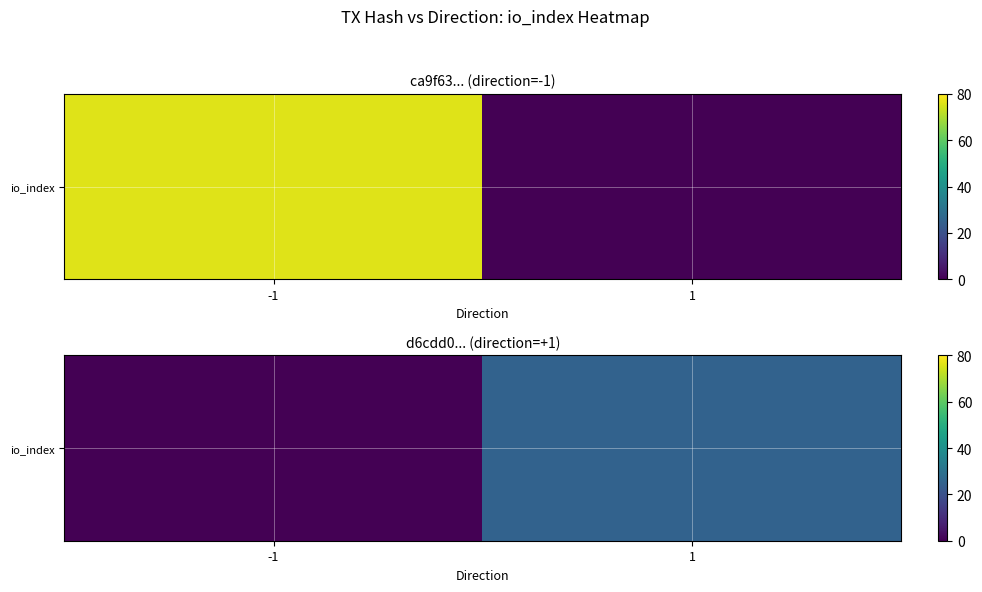

How many values are between 0 and 25?

2